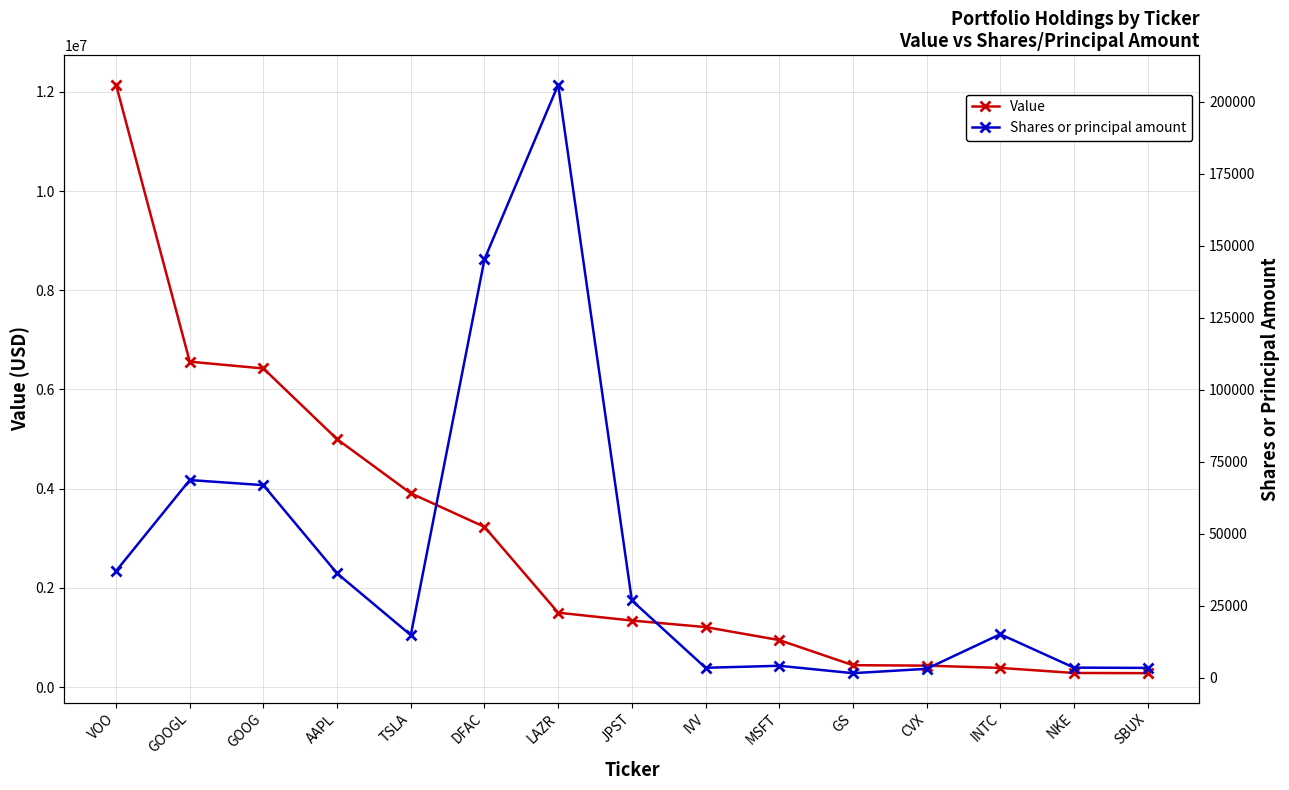

True or false: Shares or principal amount and Value intersect in this chart.

False